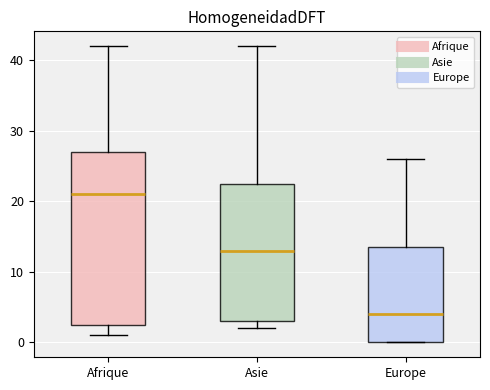

Which box's median line is the highest?

Afrique